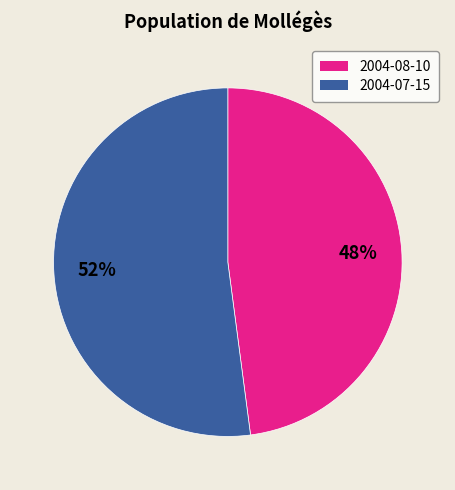

Approximately how many times larger is the value at 2004-08-10 compared to 2004-07-15?

0.9